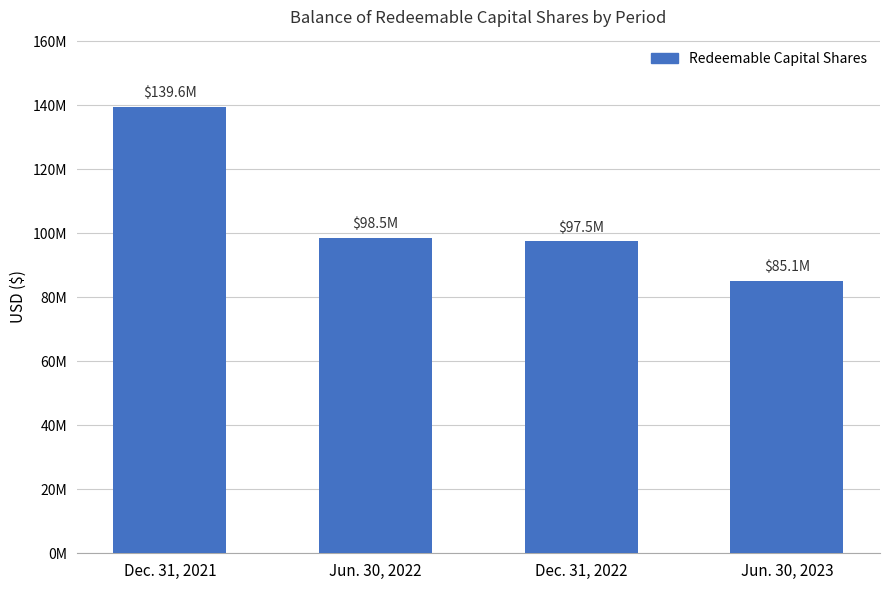

Count the number of data series in this chart.

1